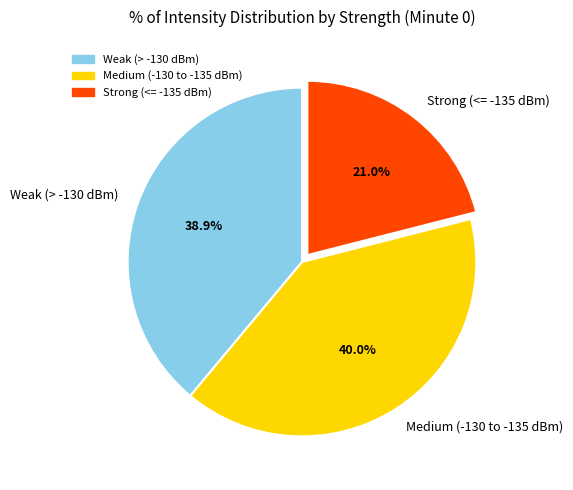

Rank the categories by value from lowest to highest.

Strong (<= -135 dBm), Weak (> -130 dBm), Medium (-130 to -135 dBm)